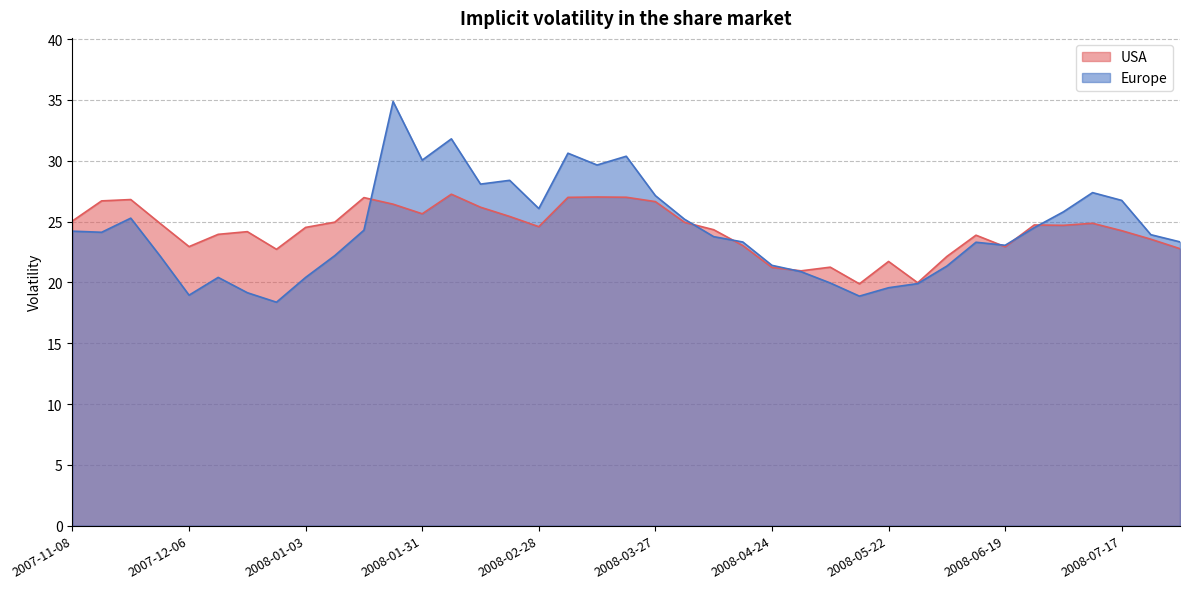

Between 2008-04-10 and 2008-06-26, which is larger?

2008-06-26